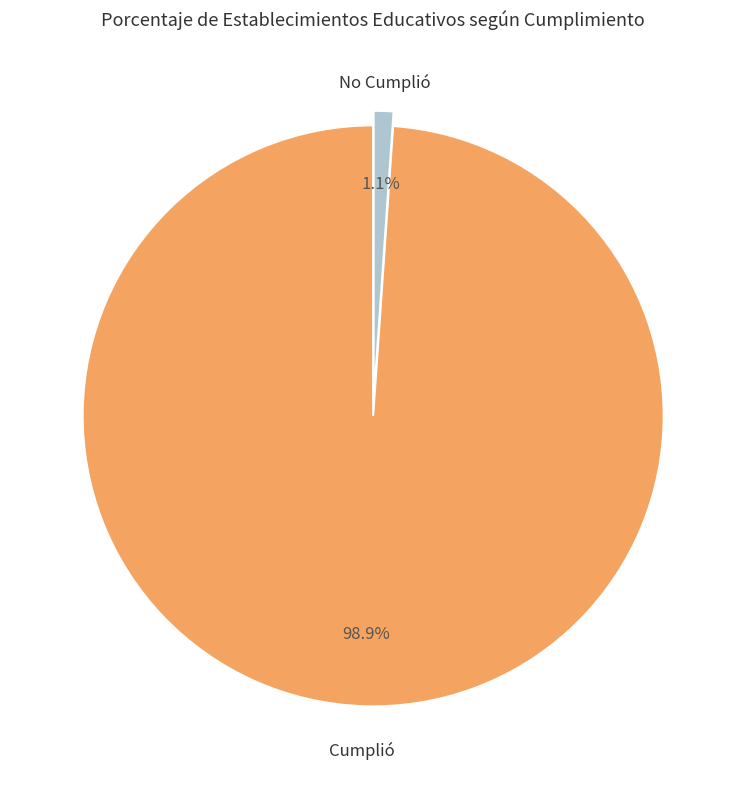

Is there any slice that represents more than half of the pie?

Yes